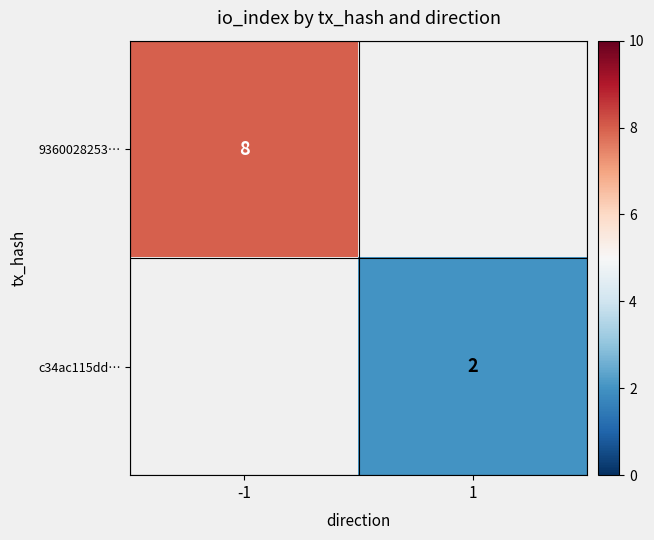

Is it true that c34ac115dd… equals 2 at 1?

True